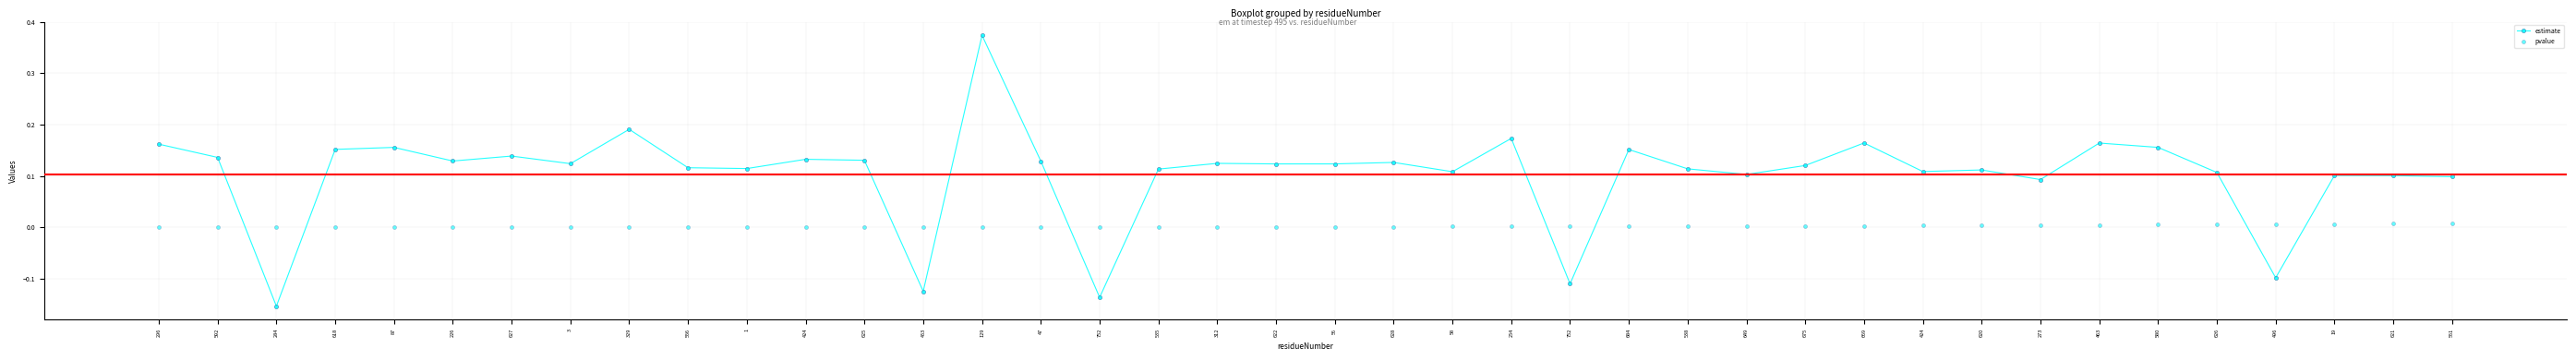

Which series has the largest total across all categories?

estimate